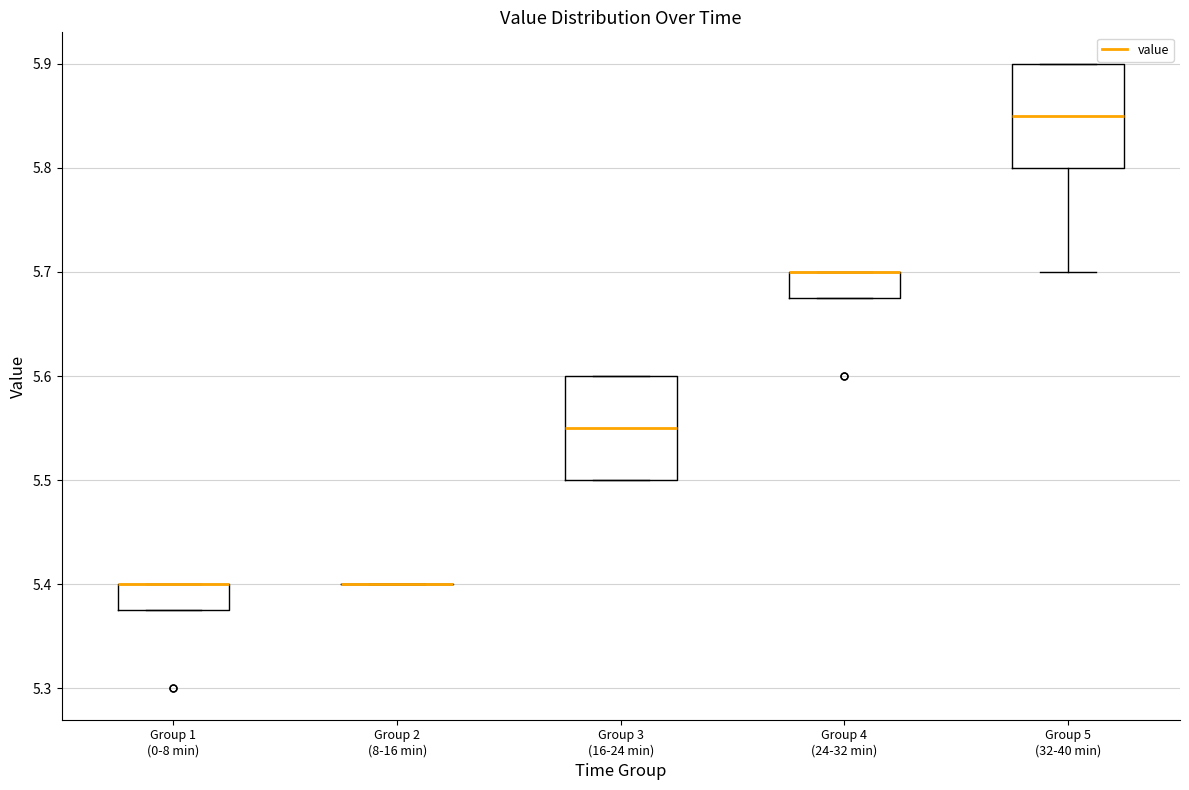

Reading left to right, read every box against the y-axis: the position of its median line, the range the box covers, and the ends of its whiskers. The values are not printed on the chart, so give them approximately, as read against the axis.

Group 1 (0-8 min): median 5.40 (drawn on the box's upper edge), box 5.38 to 5.40, whiskers 5.38 to 5.40
Group 2 (8-16 min): box collapsed to a line at 5.40, whiskers 5.40 to 5.40
Group 3 (16-24 min): median 5.55, box 5.50 to 5.60, whiskers 5.50 to 5.60
Group 4 (24-32 min): median 5.70 (drawn on the box's upper edge), box 5.68 to 5.70, whiskers 5.68 to 5.70
Group 5 (32-40 min): median 5.85, box 5.80 to 5.90, whiskers 5.70 to 5.90